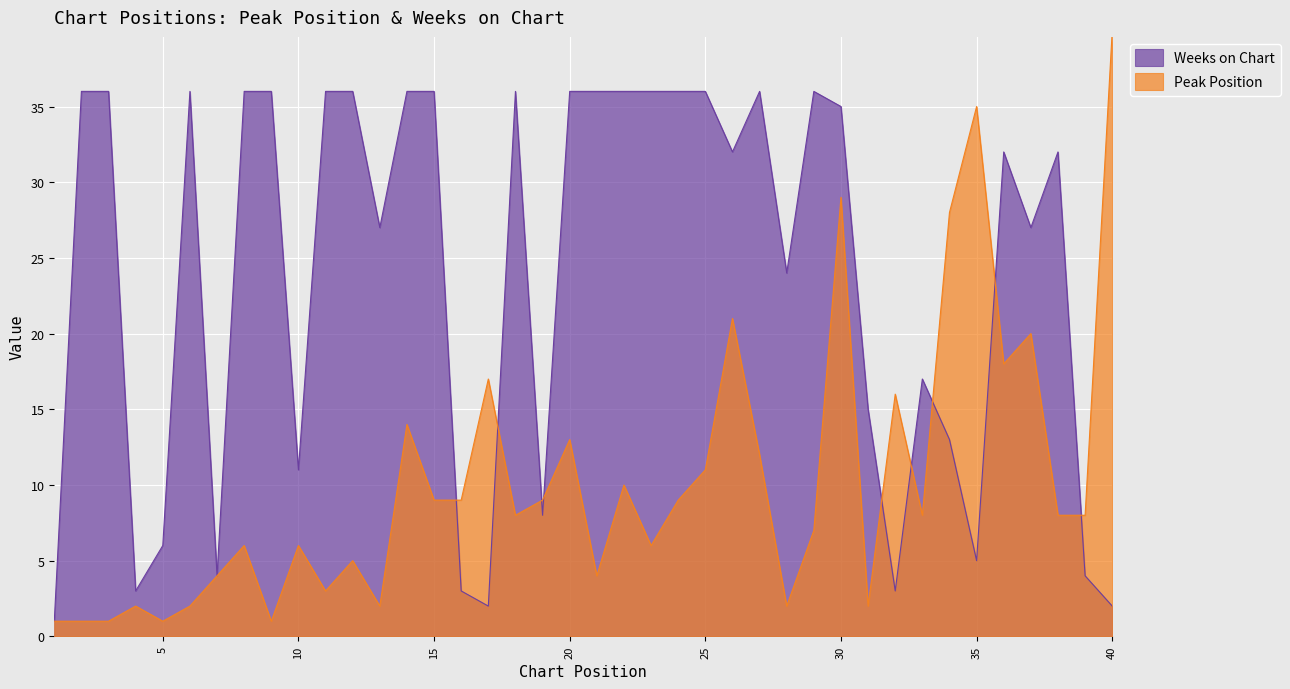

At which label does Weeks on Chart reach its minimum?

1